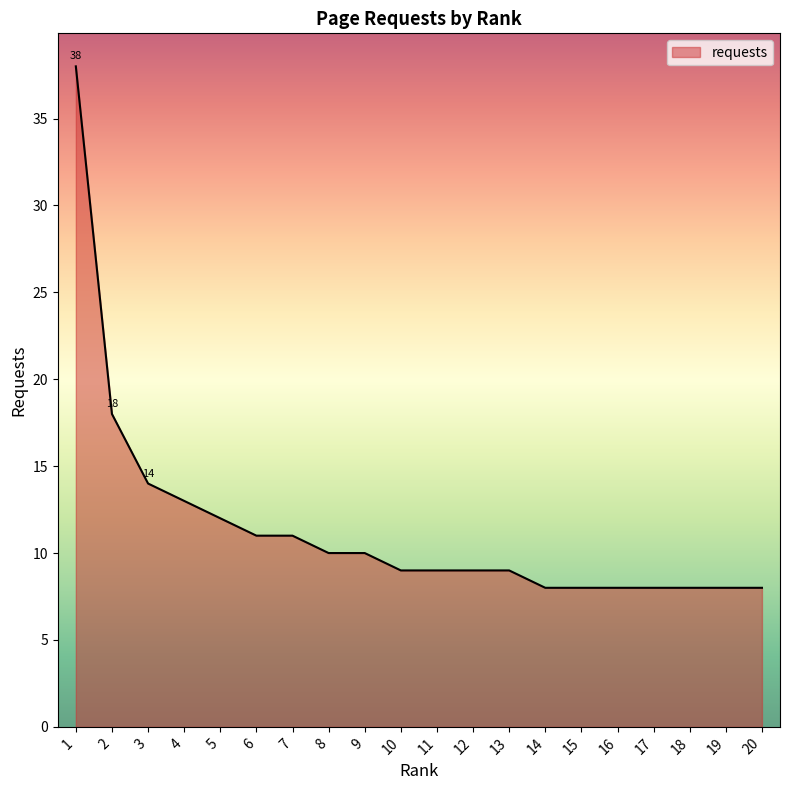

Between 16 and 5, which is larger?

5